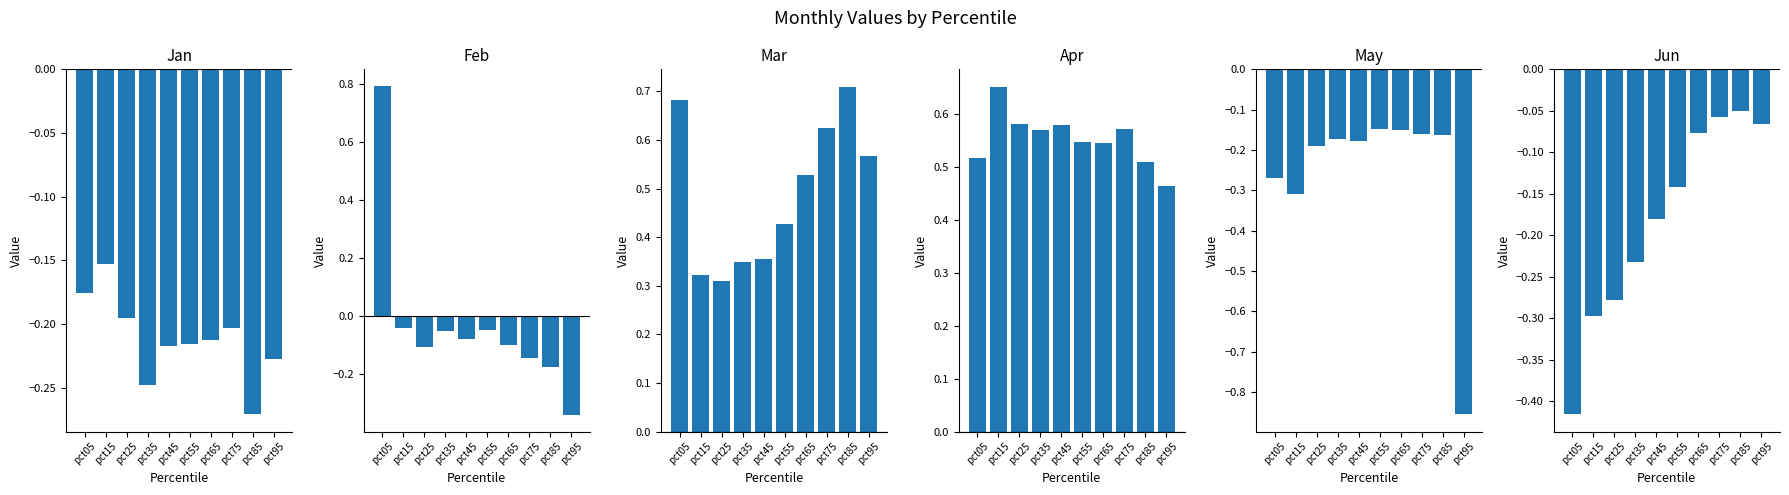

What is the value of the May bar at the 2nd from the left?

-0.3